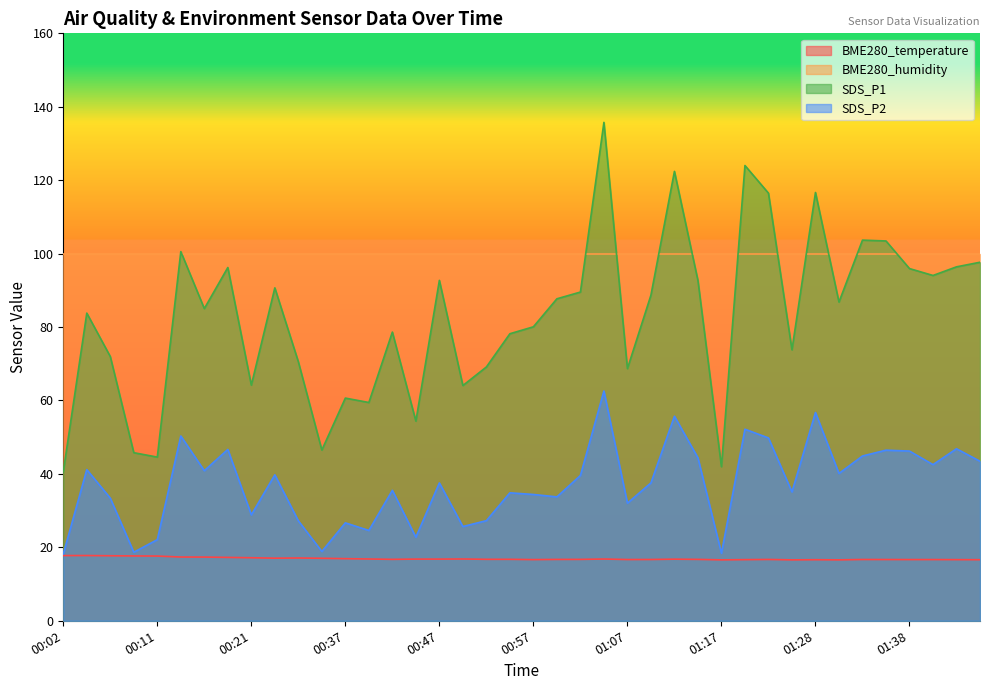

Which series has the largest range (max minus min)?

SDS_P1